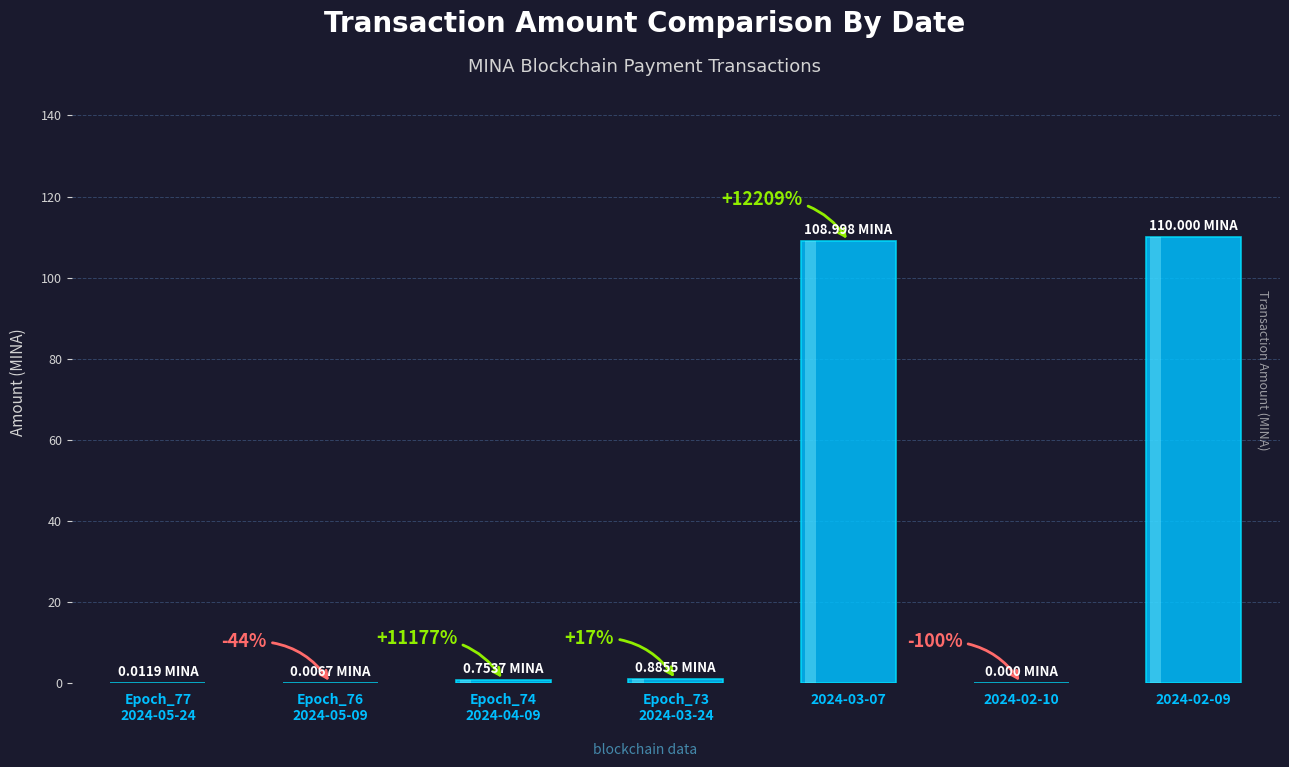

List the labels in order of value, largest first.

2024-02-09, 2024-03-07, Epoch_73
2024-03-24, Epoch_74
2024-04-09, Epoch_77
2024-05-24, Epoch_76
2024-05-09, 2024-02-10